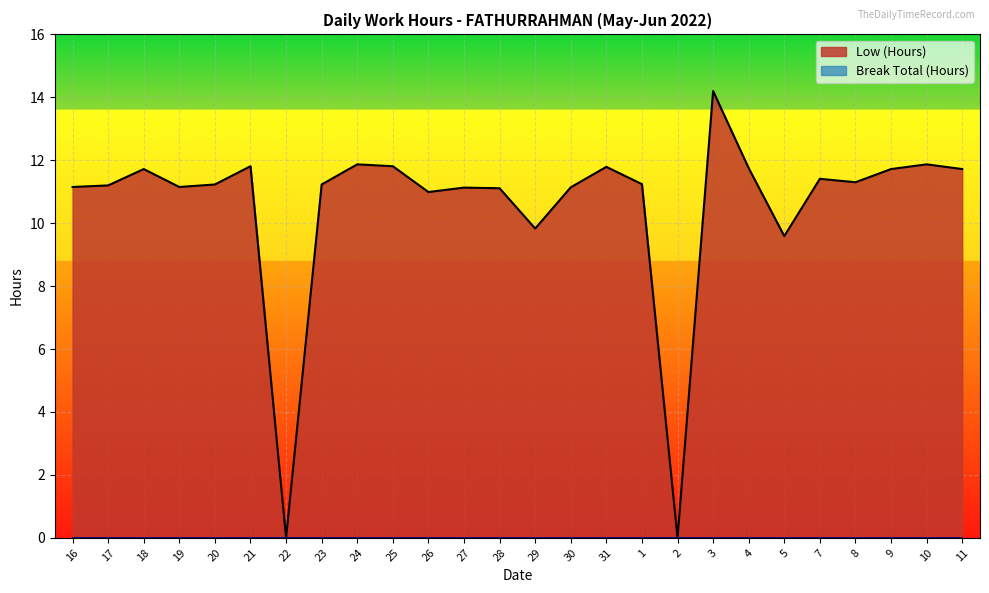

How many points are higher than both their immediate neighbors (excluding endpoints)?

8